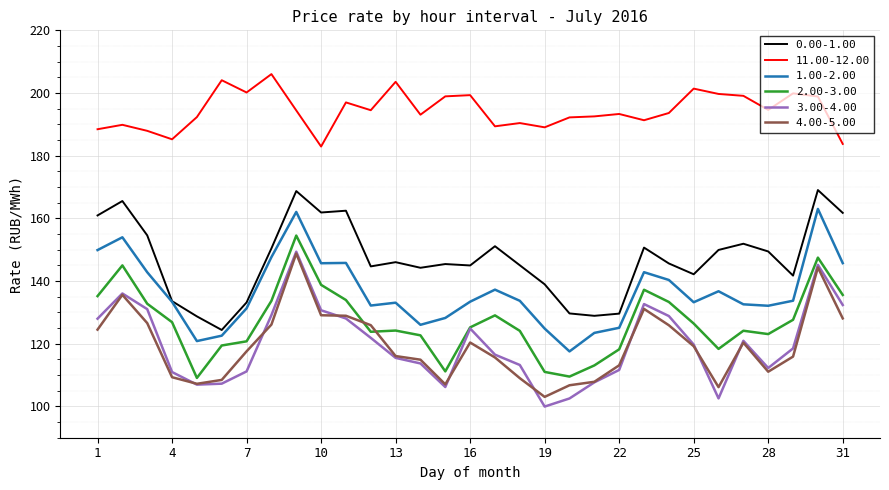

What is the smallest value displayed?

99.9